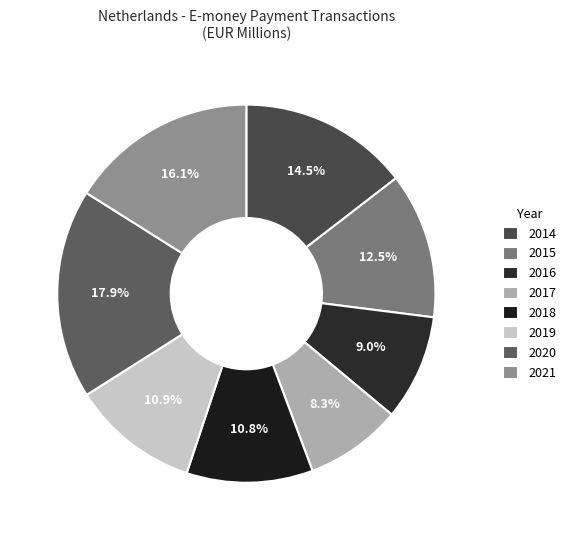

Rank the categories by value from highest to lowest.

2020, 2021, 2014, 2015, 2019, 2018, 2016, 2017